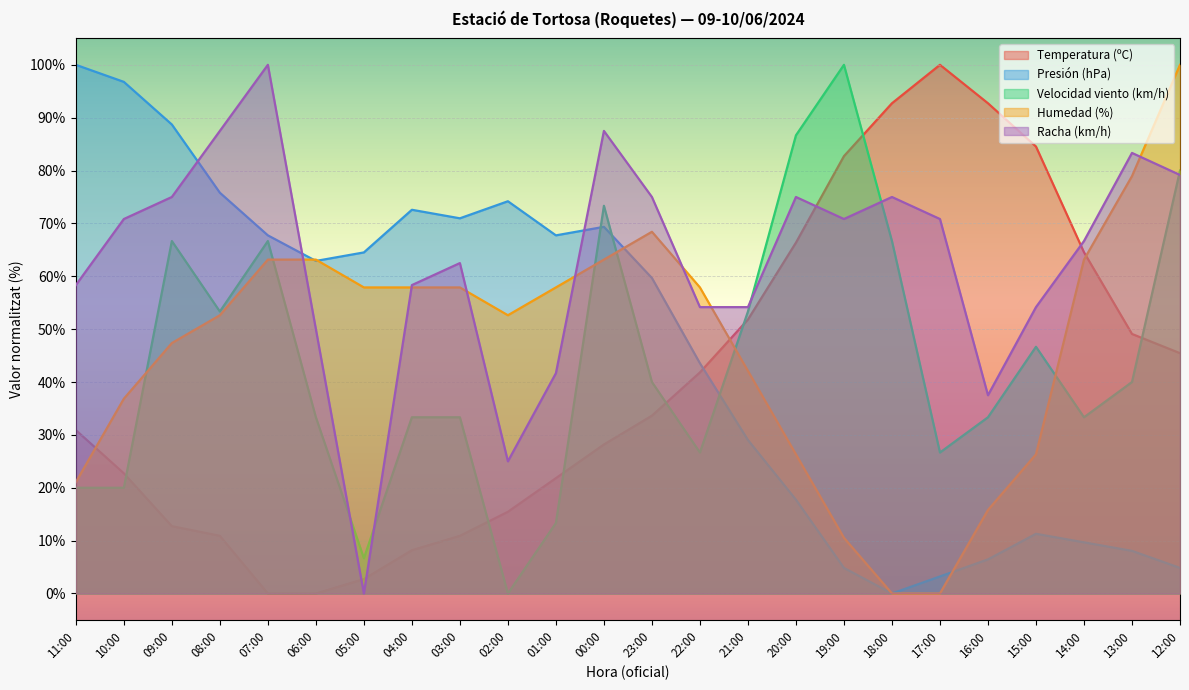

What position from the left is 02:00?

10